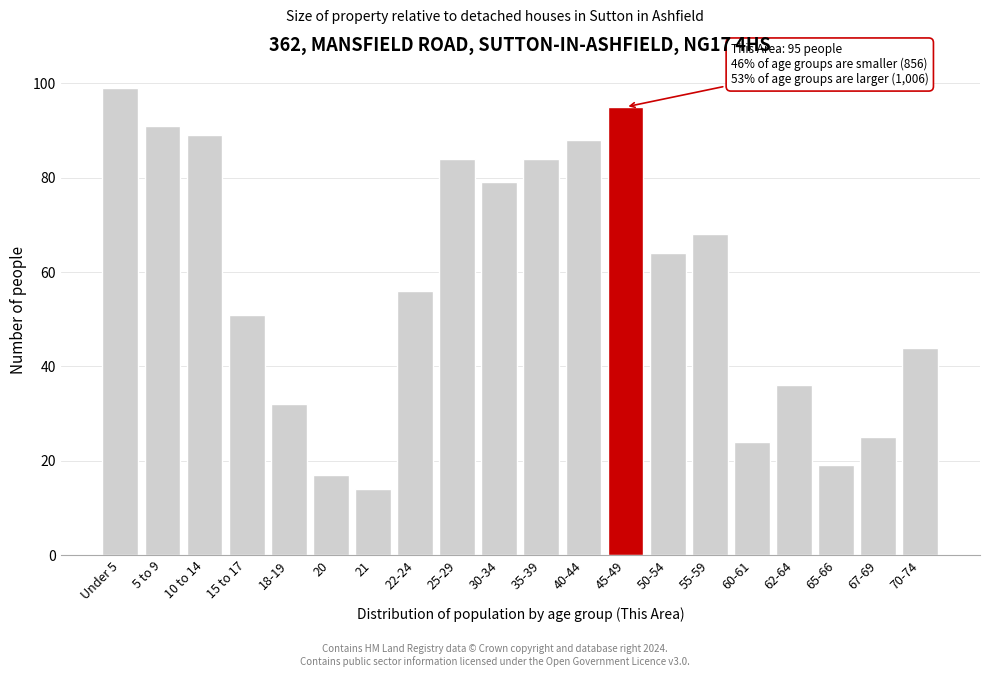

Reading left to right, what are all the values shown in this chart?

99	91	89	51	32	17	14	56	84	79	84	88	95	64	68	24	36	19	25	44